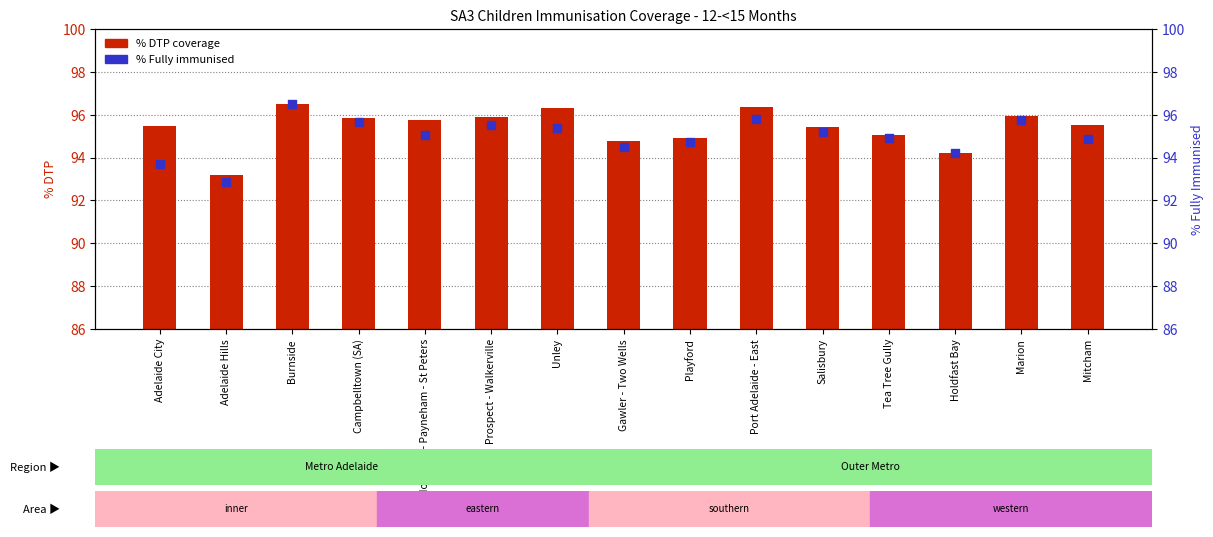

What is the total value across all series at Salisbury?

190.6